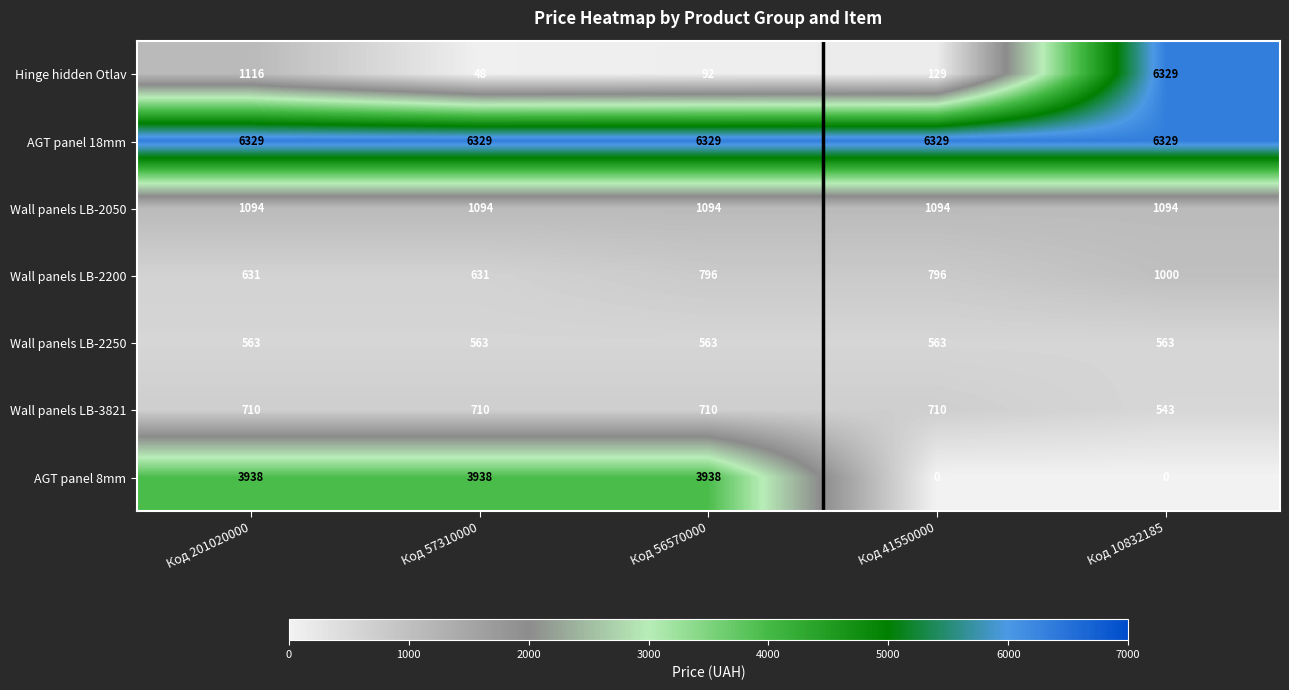

At how many categories does at least one series exceed 5141?

5